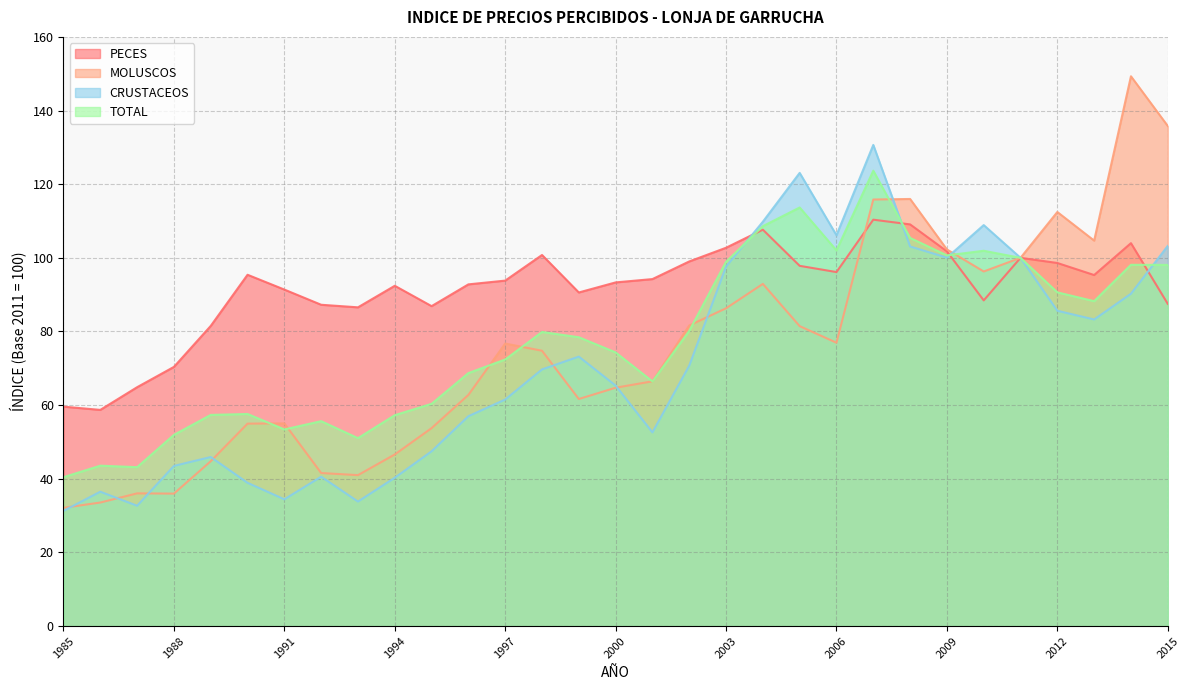

What is the sum of all CRUSTACEOS values?

2217.0